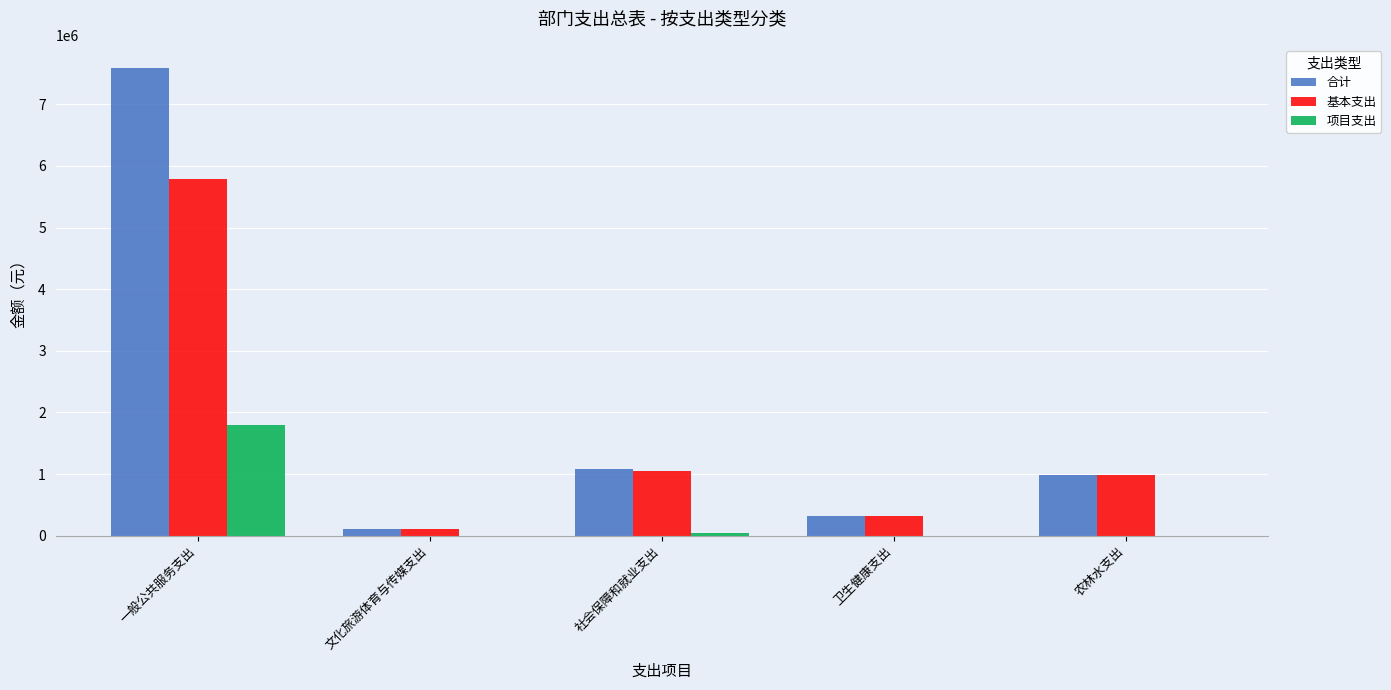

Reading left to right, transcribe all the data shown in this chart.

合计: 7585244.0	102567.0	1090094.0	322111.1	979295.6
基本支出: 5794040.5	102567.0	1051894.0	322111.1	979295.6
项目支出: 1791203.5	0.0	38200.0	0.0	0.0